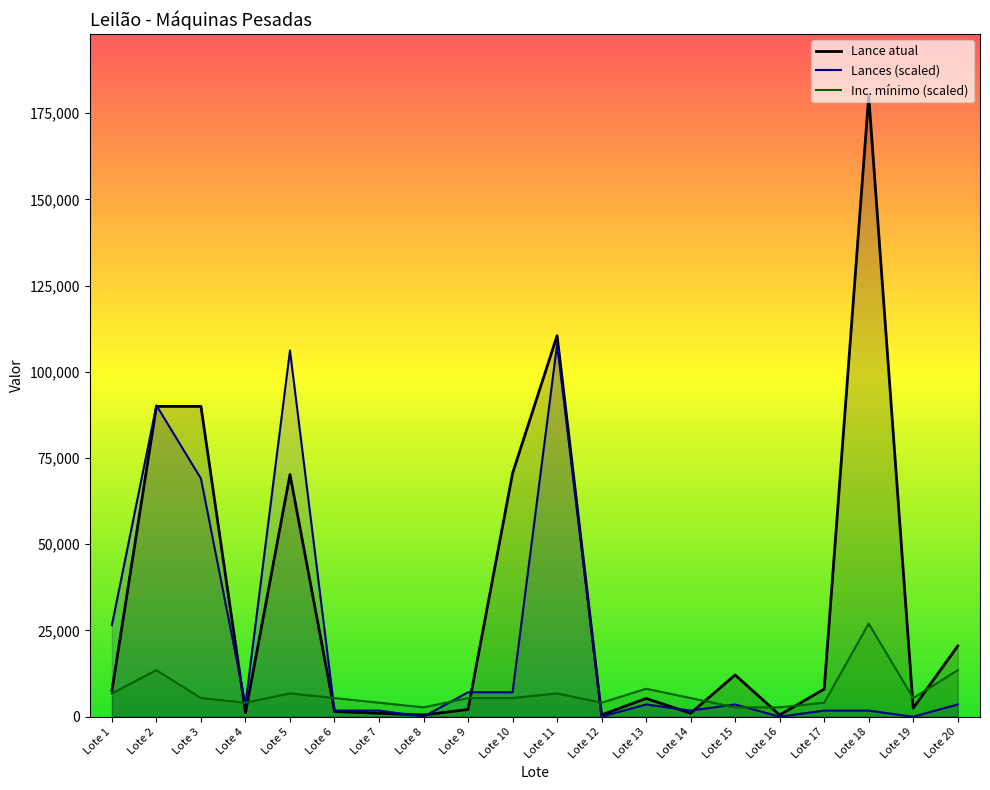

What are all the series names shown in the legend?

Lance atual, Lances (scaled), Inc. mínimo (scaled)